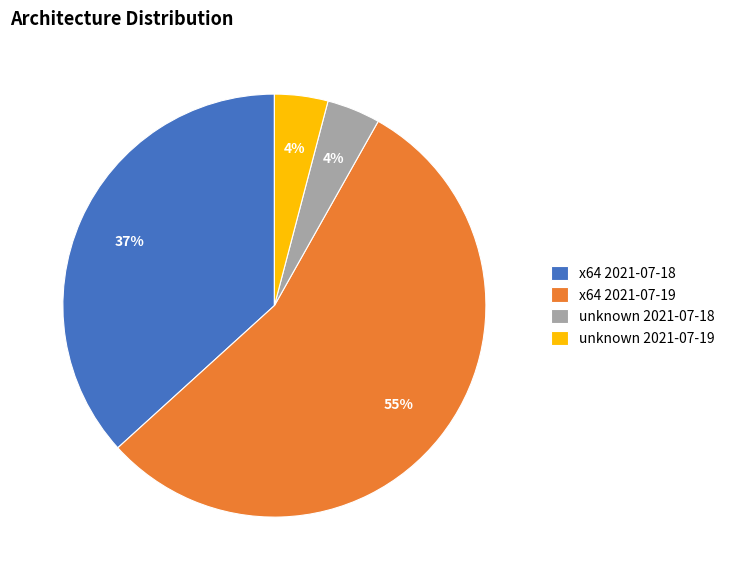

Which category has the biggest portion of the pie?

x64 2021-07-19